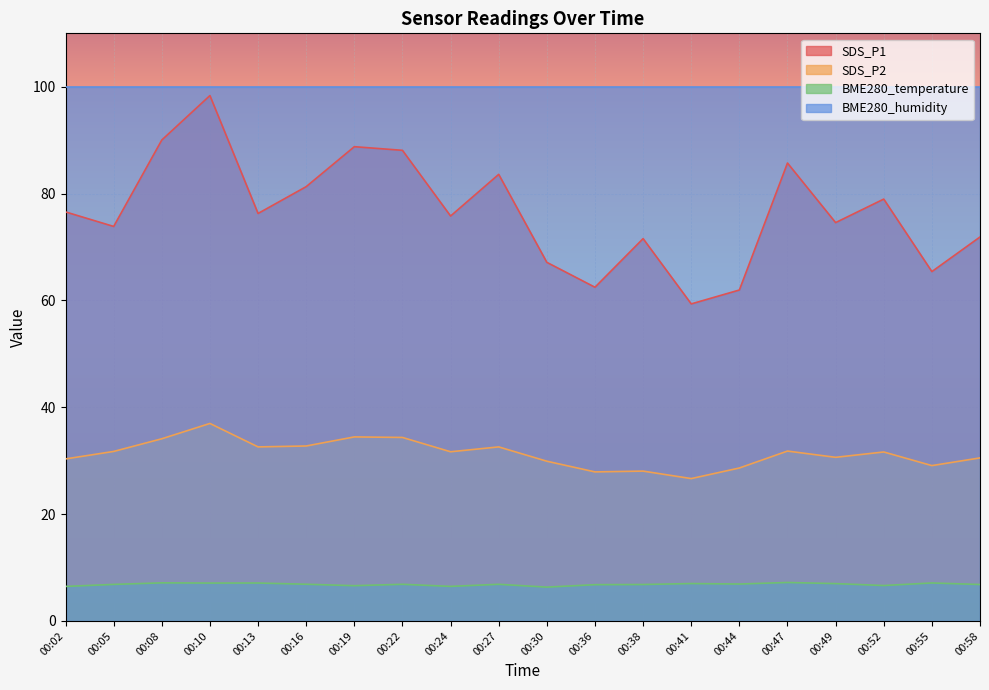

At which label does BME280_temperature reach its peak?

00:47